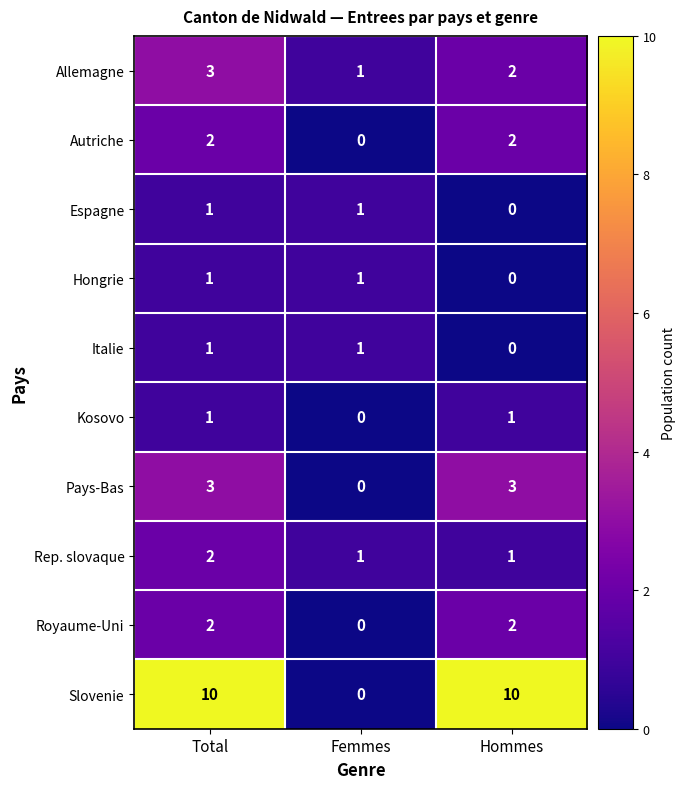

Is it true that Allemagne equals 1 at Femmes?

True